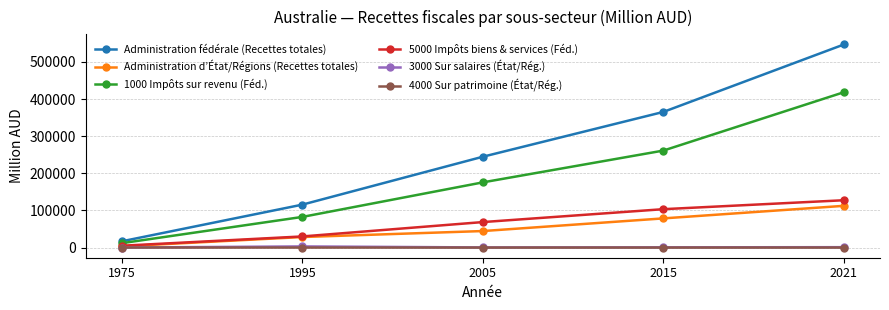

What are all the series names shown in the legend?

Administration fédérale (Recettes totales), Administration d’État/Régions (Recettes totales), 1000 Impôts sur revenu (Féd.), 5000 Impôts biens & services (Féd.), 3000 Sur salaires (État/Rég.), 4000 Sur patrimoine (État/Rég.)